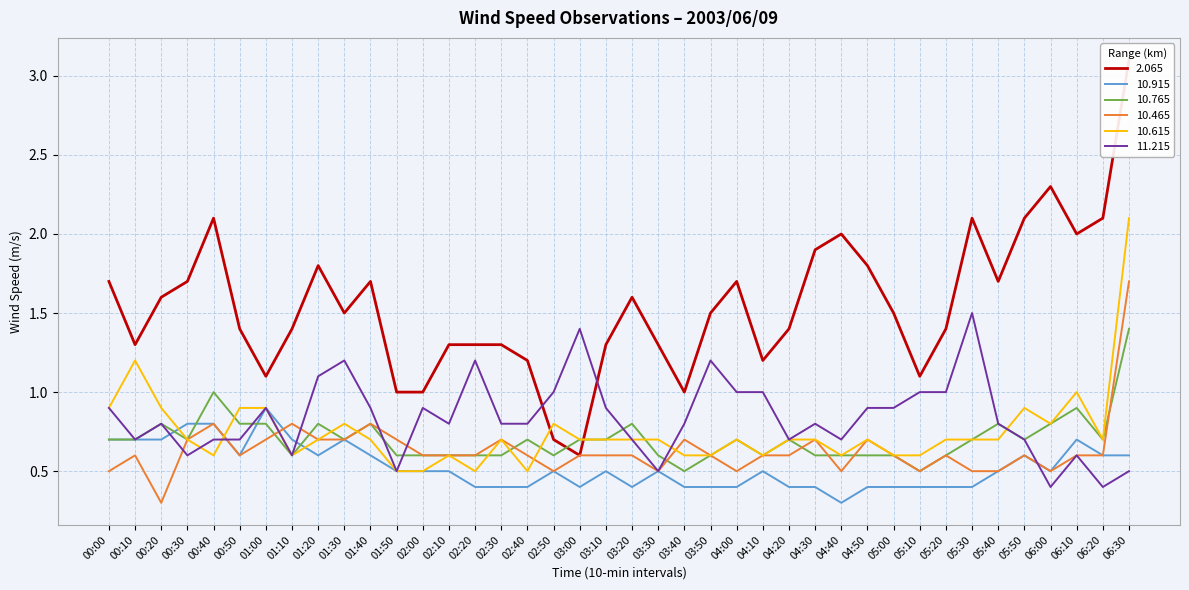

Between 03:50 and 04:00, which is larger?

04:00